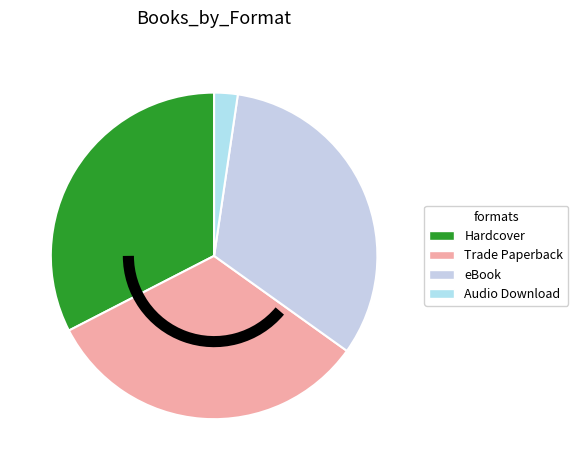

Does eBook represent more than half of the total?

No